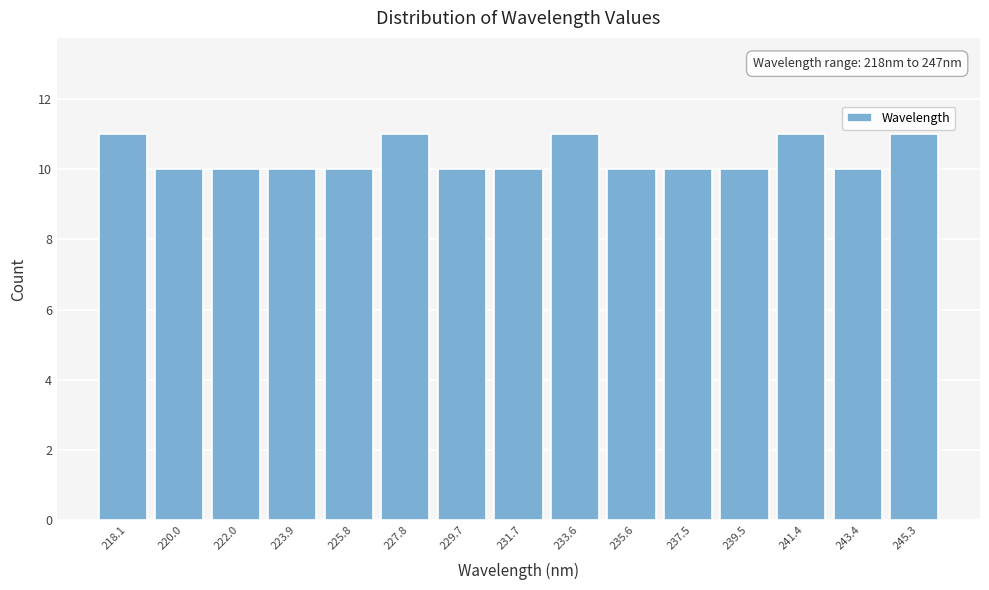

Reading right to left, what are all the values shown in this chart?

11	10	11	10	10	10	11	10	10	11	10	10	10	10	11